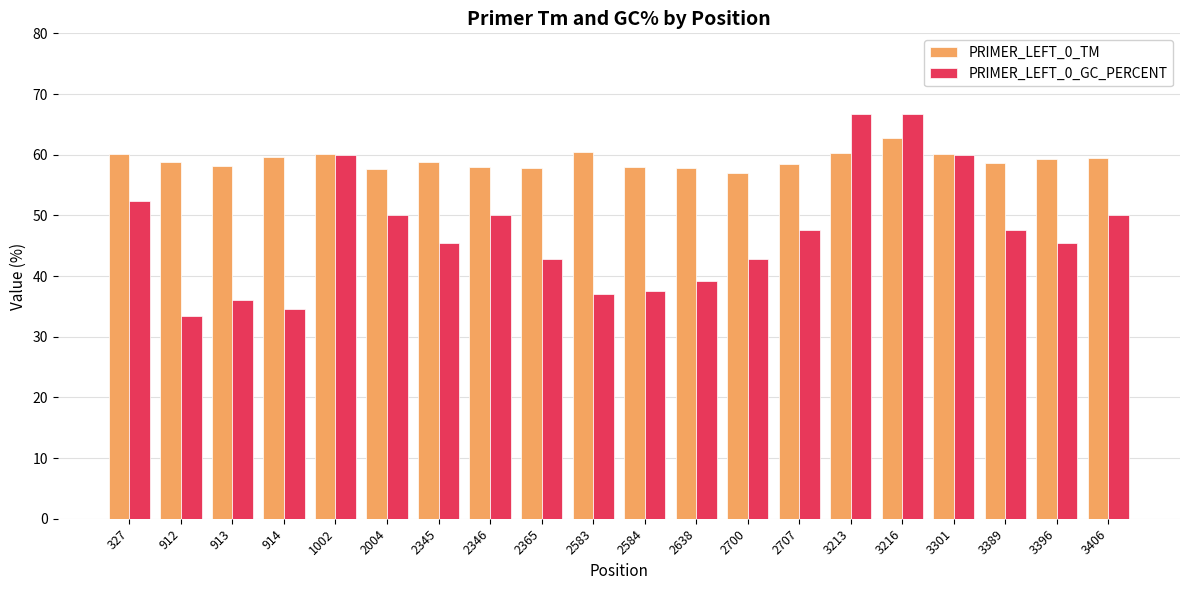

At which label does PRIMER_LEFT_0_TM first exceed 58?

327